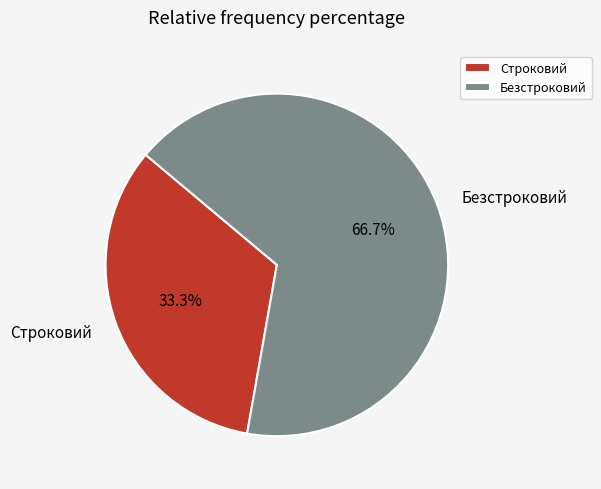

Does any single category account for the majority?

Yes